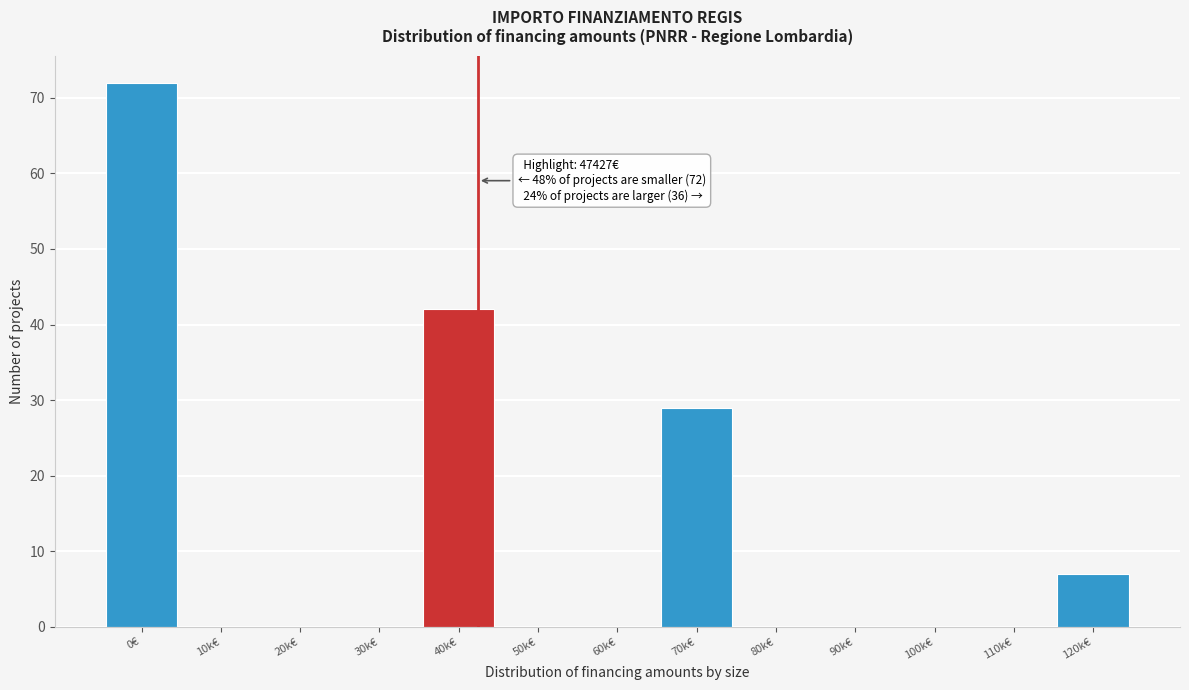

Reading left to right, extract all data points from this chart.

0€=72	10k€=0	20k€=0	30k€=0	40k€=42	50k€=0	60k€=0	70k€=29	80k€=0	90k€=0	100k€=0	110k€=0	120k€=7